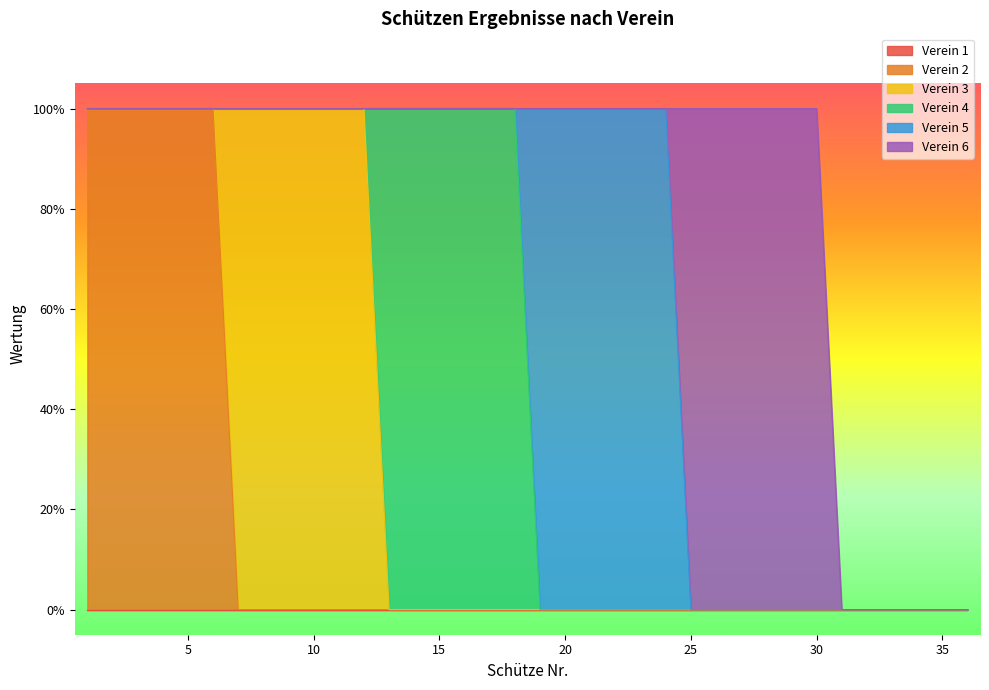

Reading right to left, extract all data points from this chart.

Verein 1: 36=0	35=0	34=0	33=0	32=0	31=0	30=0	29=0	28=0	27=0	26=0	25=0	24=0	23=0	22=0	21=0	20=0	19=0	18=0	17=0	16=0	15=0	14=0	13=0	12=0	11=0	10=0	9=0	8=0	7=0	6=0	5=0	4=0	3=0	2=0	1=0
Verein 2: 36=0	35=0	34=0	33=0	32=0	31=0	30=0	29=0	28=0	27=0	26=0	25=0	24=0	23=0	22=0	21=0	20=0	19=0	18=0	17=0	16=0	15=0	14=0	13=0	12=0	11=0	10=0	9=0	8=0	7=0	6=1	5=1	4=1	3=1	2=1	1=1
Verein 3: 36=0	35=0	34=0	33=0	32=0	31=0	30=0	29=0	28=0	27=0	26=0	25=0	24=0	23=0	22=0	21=0	20=0	19=0	18=0	17=0	16=0	15=0	14=0	13=0	12=1	11=1	10=1	9=1	8=1	7=1	6=0	5=0	4=0	3=0	2=0	1=0
Verein 4: 36=0	35=0	34=0	33=0	32=0	31=0	30=0	29=0	28=0	27=0	26=0	25=0	24=0	23=0	22=0	21=0	20=0	19=0	18=1	17=1	16=1	15=1	14=1	13=1	12=0	11=0	10=0	9=0	8=0	7=0	6=0	5=0	4=0	3=0	2=0	1=0
Verein 5: 36=0	35=0	34=0	33=0	32=0	31=0	30=0	29=0	28=0	27=0	26=0	25=0	24=1	23=1	22=1	21=1	20=1	19=1	18=0	17=0	16=0	15=0	14=0	13=0	12=0	11=0	10=0	9=0	8=0	7=0	6=0	5=0	4=0	3=0	2=0	1=0
Verein 6: 36=0	35=0	34=0	33=0	32=0	31=0	30=1	29=1	28=1	27=1	26=1	25=1	24=0	23=0	22=0	21=0	20=0	19=0	18=0	17=0	16=0	15=0	14=0	13=0	12=0	11=0	10=0	9=0	8=0	7=0	6=0	5=0	4=0	3=0	2=0	1=0